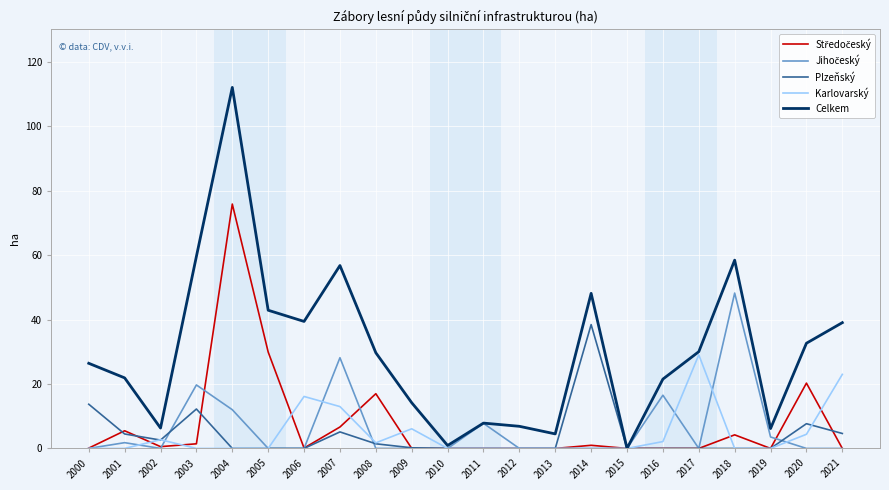

Read the Celkem value at 2018.

58.4